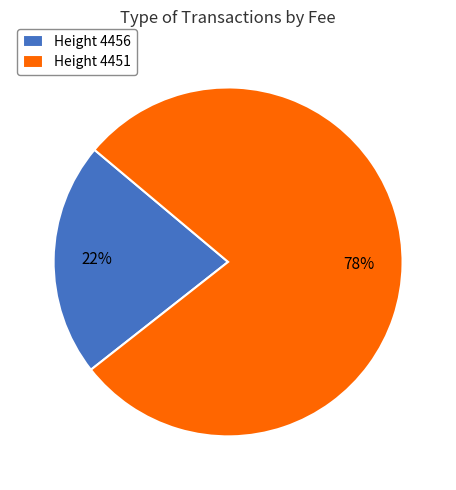

What is the smallest slice in the pie chart?

Height 4456